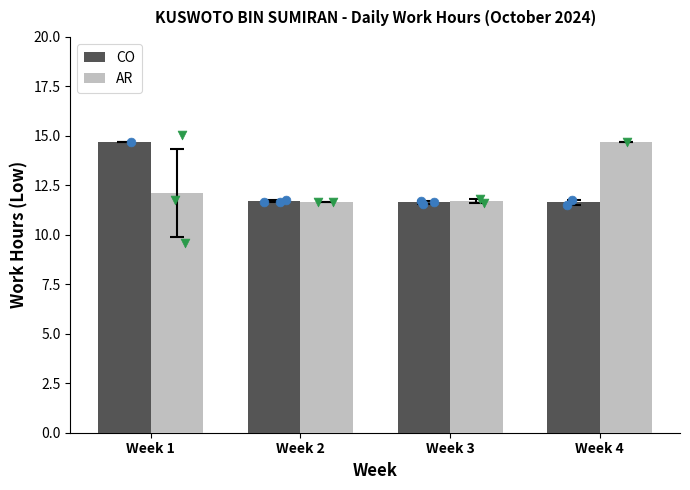

Which series has the widest spread of Y values?

CO